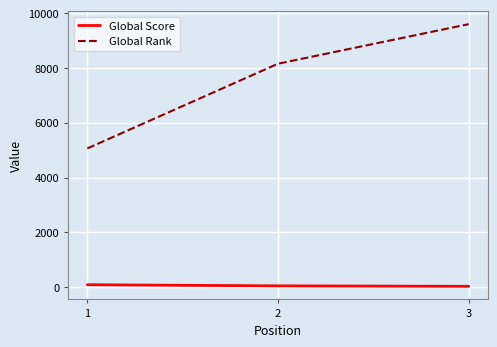

At which label does Global Rank reach its peak?

3